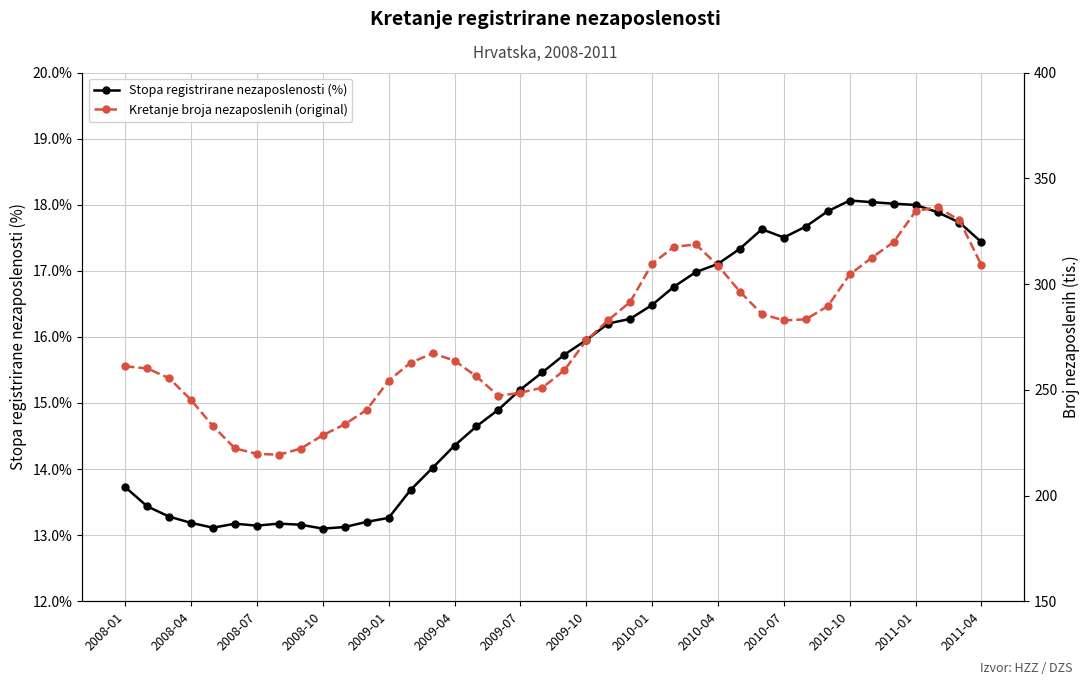

What is the difference between the maximum and minimum values in the Stopa registrirane nezaposlenosti (%) series?

5.0